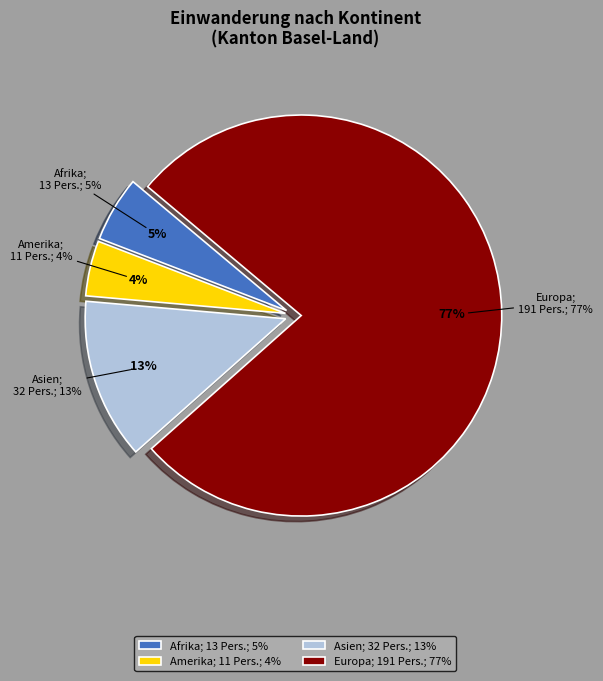

What is the change in value from Afrika to Europa?

+178